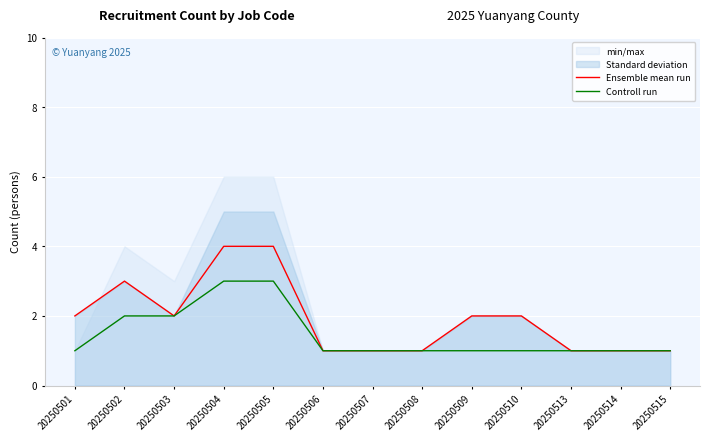

Rank the categories by Ensemble mean run value from lowest to highest.

20250506, 20250507, 20250508, 20250513, 20250514, 20250515, 20250501, 20250503, 20250509, 20250510, 20250502, 20250504, 20250505